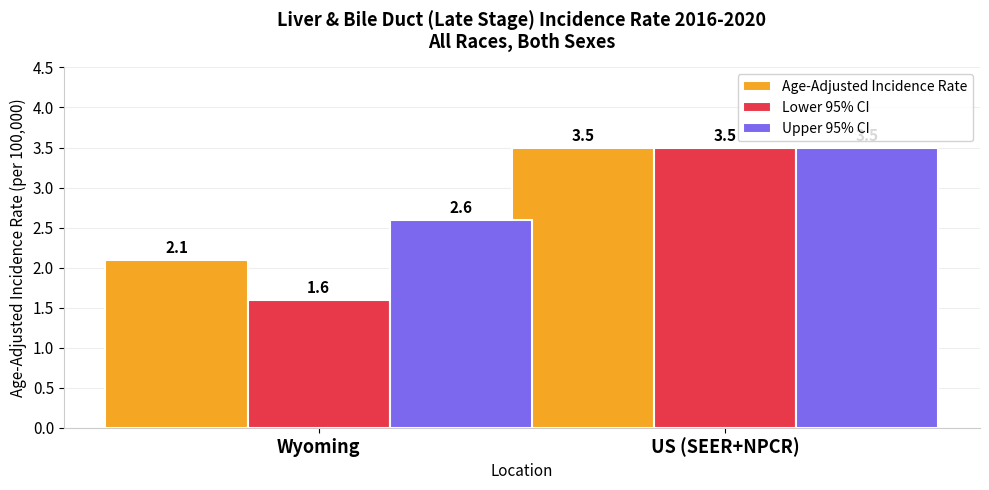

What is the label of the 1st bar from the right?

US (SEER+NPCR)